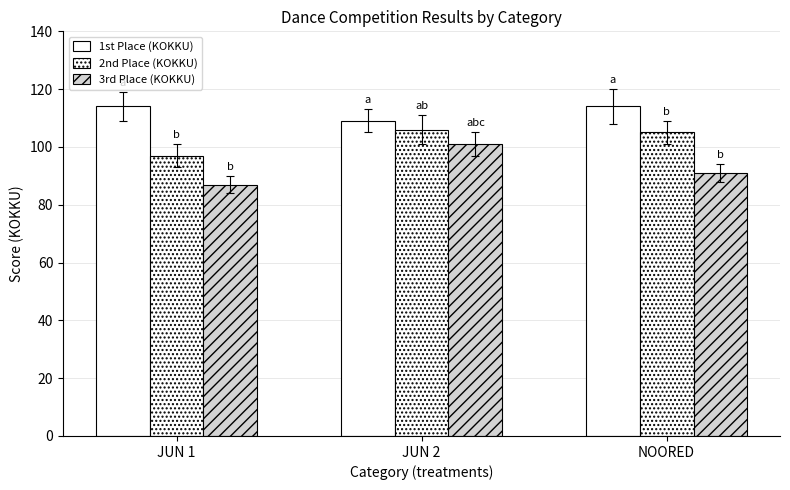

How many values in the 1st Place (KOKKU) series are below 114?

1